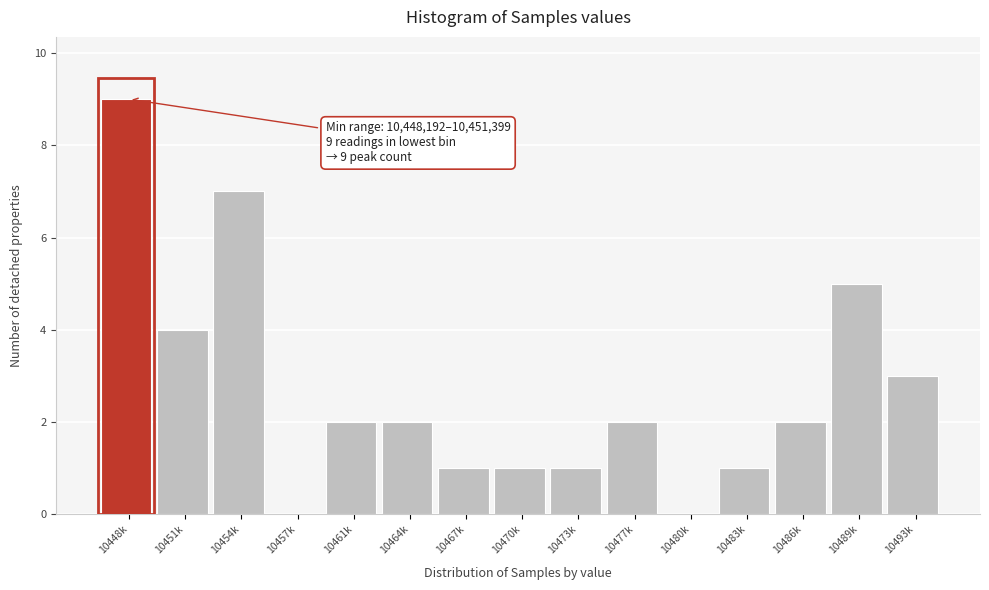

Reading right to left, extract all data points from this chart.

10493k=3	10489k=5	10486k=2	10483k=1	10480k=0	10477k=2	10473k=1	10470k=1	10467k=1	10464k=2	10461k=2	10457k=0	10454k=7	10451k=4	10448k=9